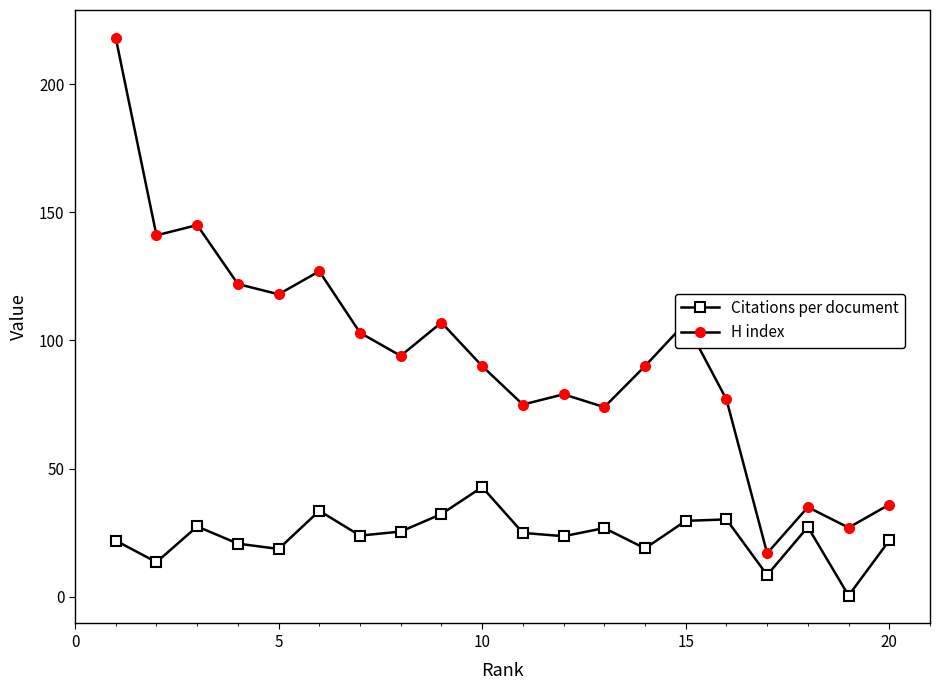

True or false: Citations per document has more than 1 points higher than both neighbors.

True